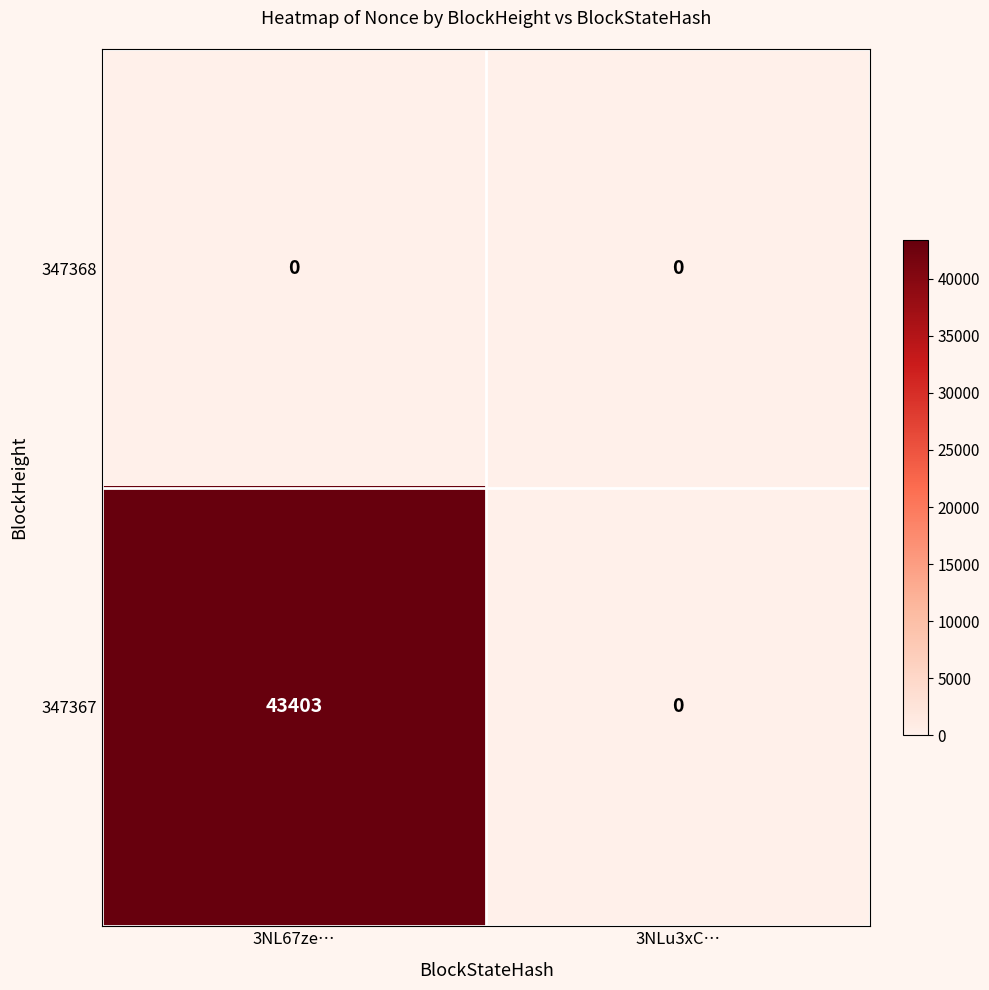

What is the difference between the maximum and minimum values in the 347367 series?

43403